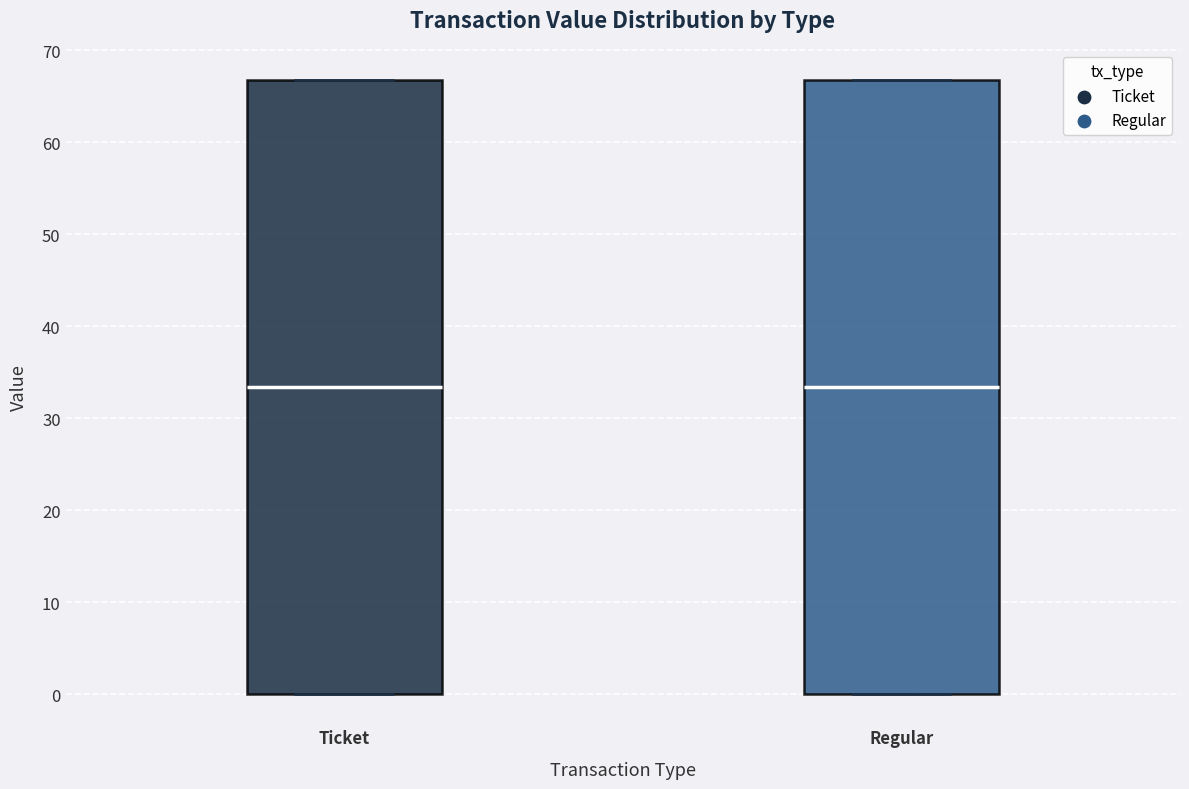

Where is the lower edge of the box for Regular on the y-axis? The values are not printed on the chart, so give them approximately, as read against the axis.

0